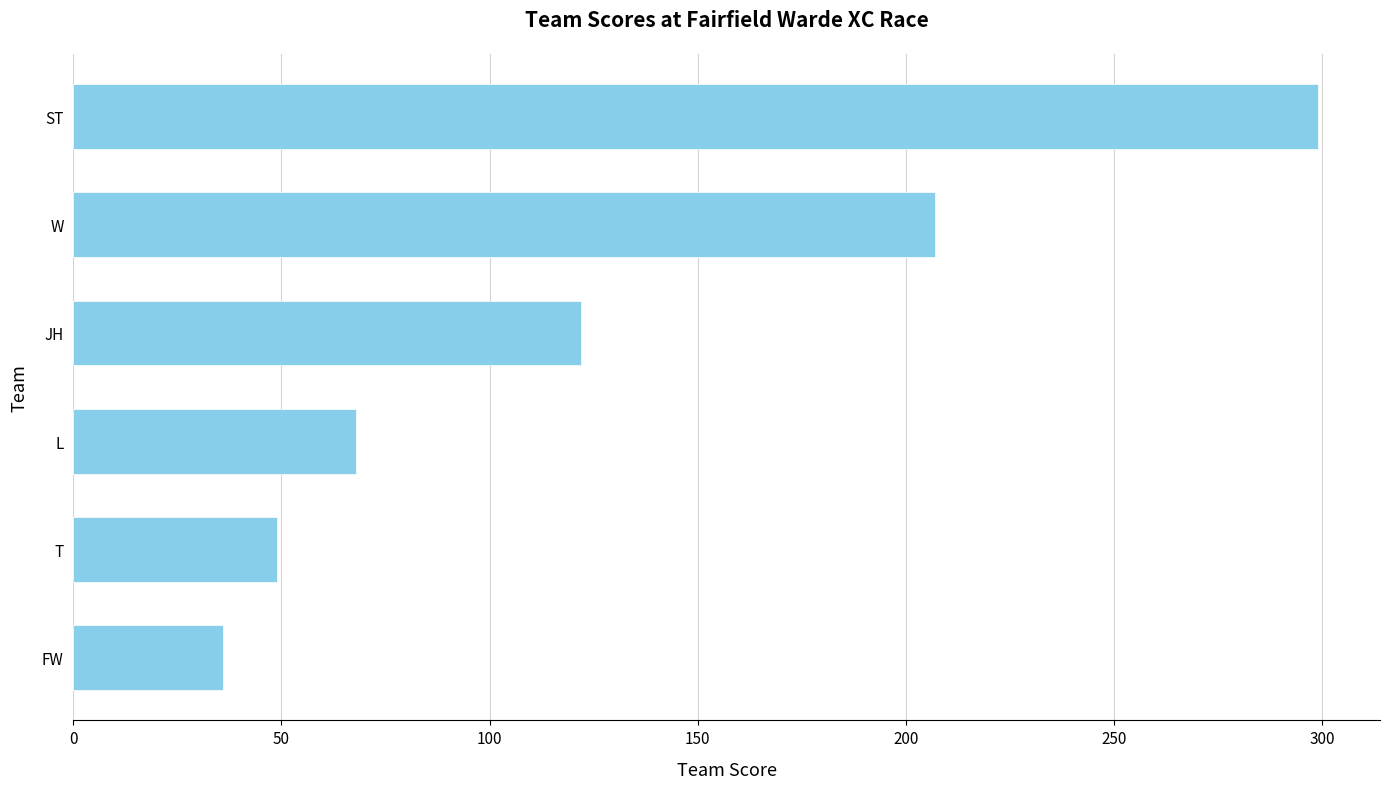

How many distinct data groups are displayed?

1